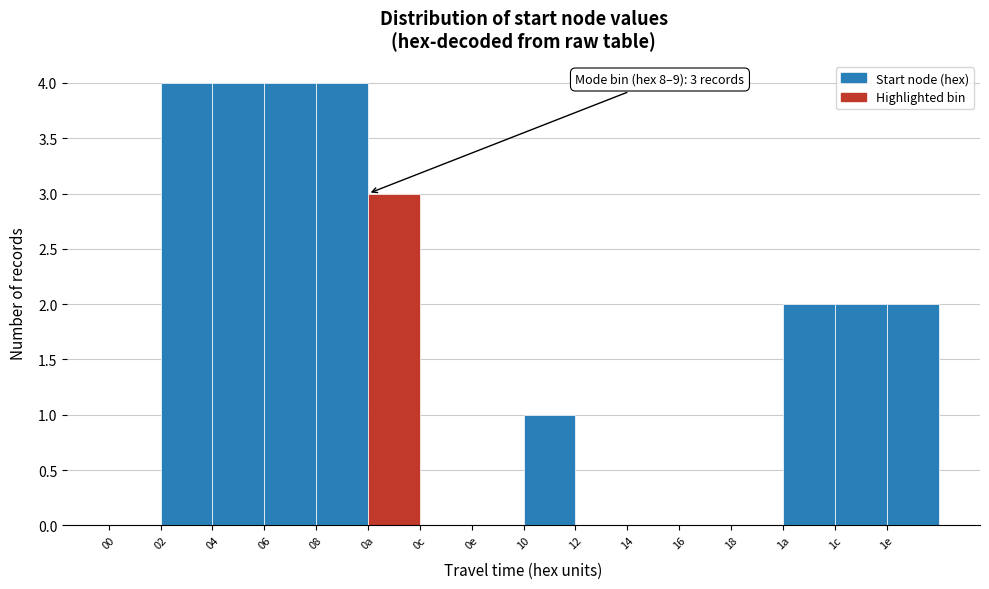

Reading right to left, extract all data points from this chart.

1e=2	1c=2	1a=2	18=0	16=0	14=0	12=0	10=1	0e=0	0c=0	0a=3	08=4	06=4	04=4	02=4	00=0